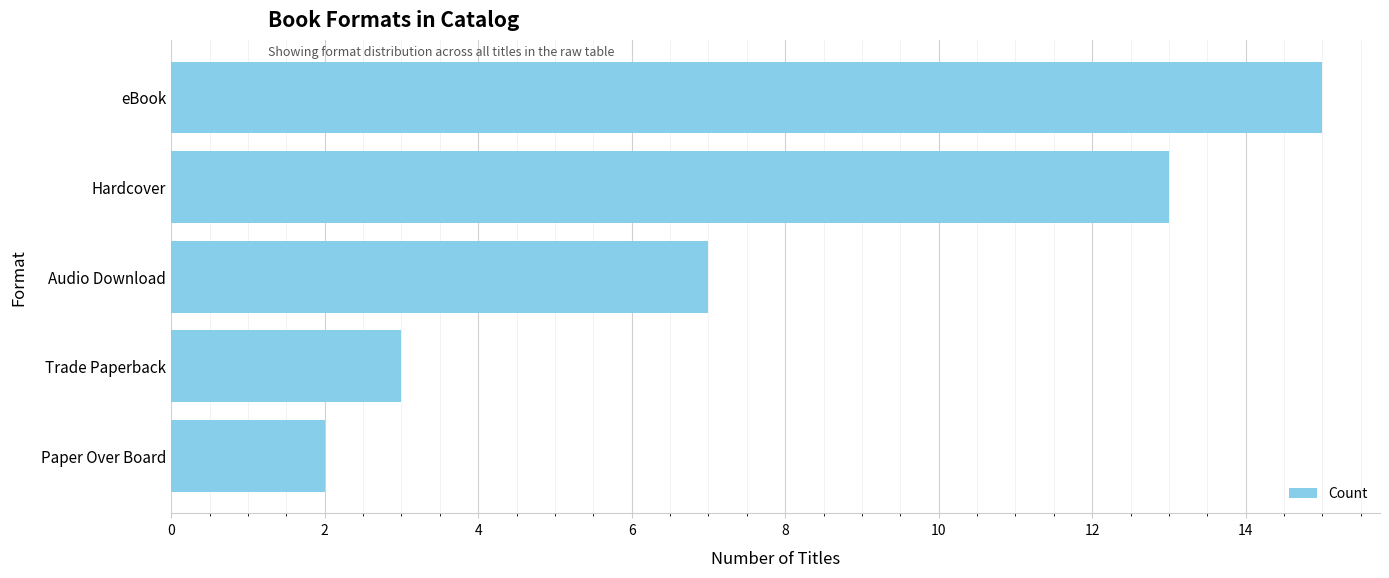

List the labels in order of value, largest first.

eBook, Hardcover, Audio Download, Trade Paperback, Paper Over Board